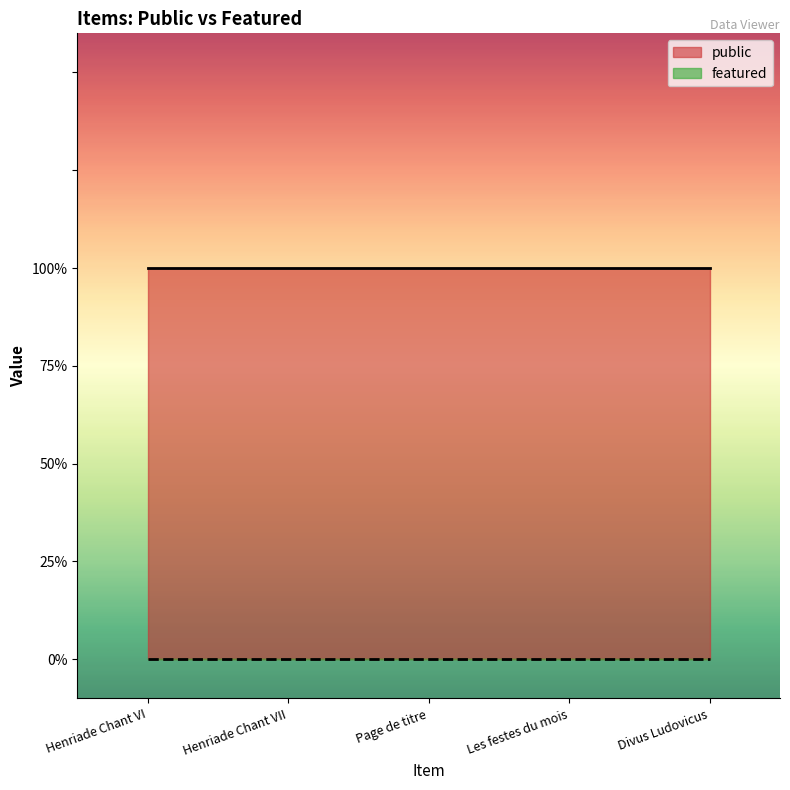

At which label is featured closest to 0?

Henriade Chant VI